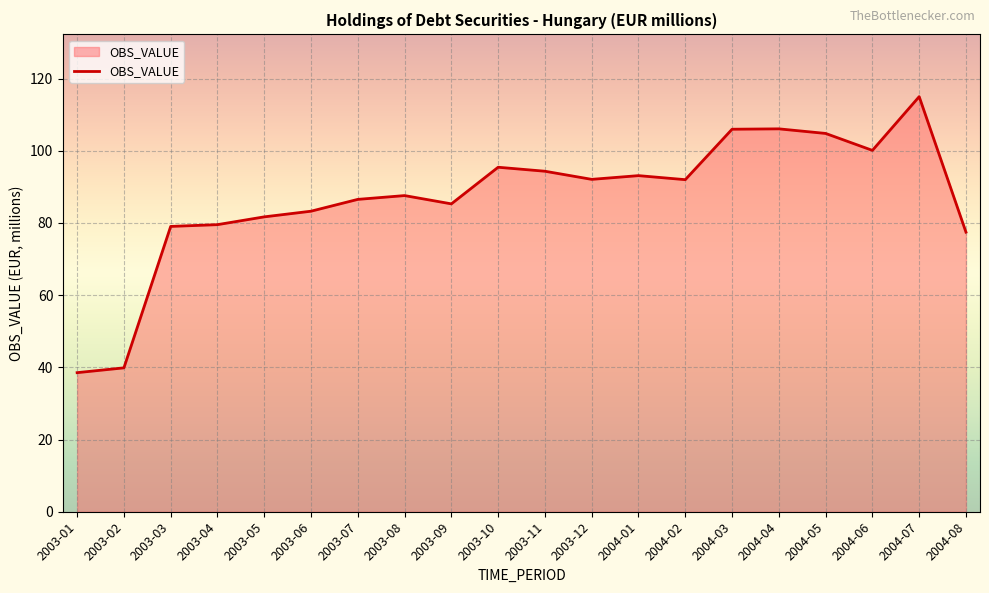

What is the approximate value at 2004-07?

115.0